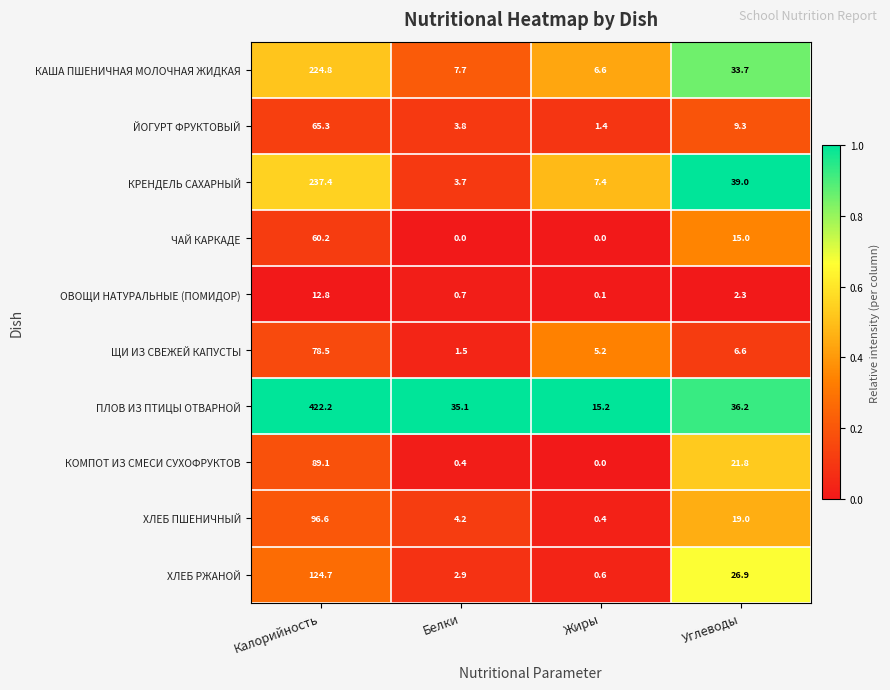

The value of ХЛЕБ ПШЕНИЧНЫЙ at Калорийность is 67.6. True or false?

False